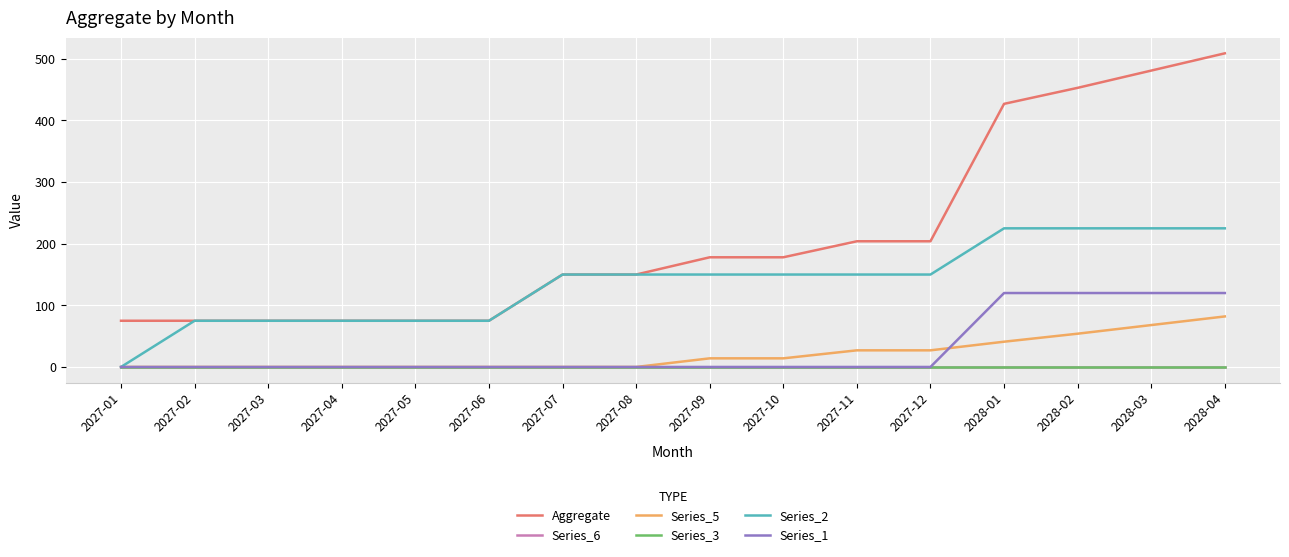

The Series_5 series shows 0 at 2027-01. True or false?

True